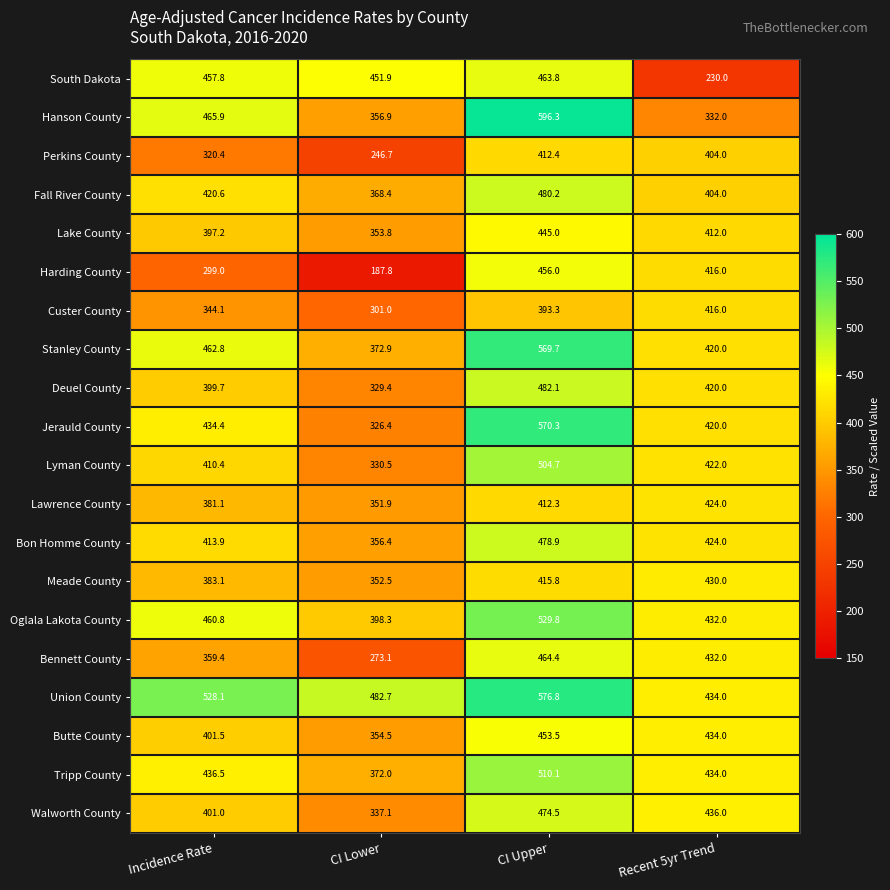

List the series in order of their peak value, lowest first.

Perkins County, Custer County, Lawrence County, Meade County, Lake County, Butte County, Harding County, South Dakota, Bennett County, Walworth County, Bon Homme County, Fall River County, Deuel County, Lyman County, Tripp County, Oglala Lakota County, Stanley County, Jerauld County, Union County, Hanson County